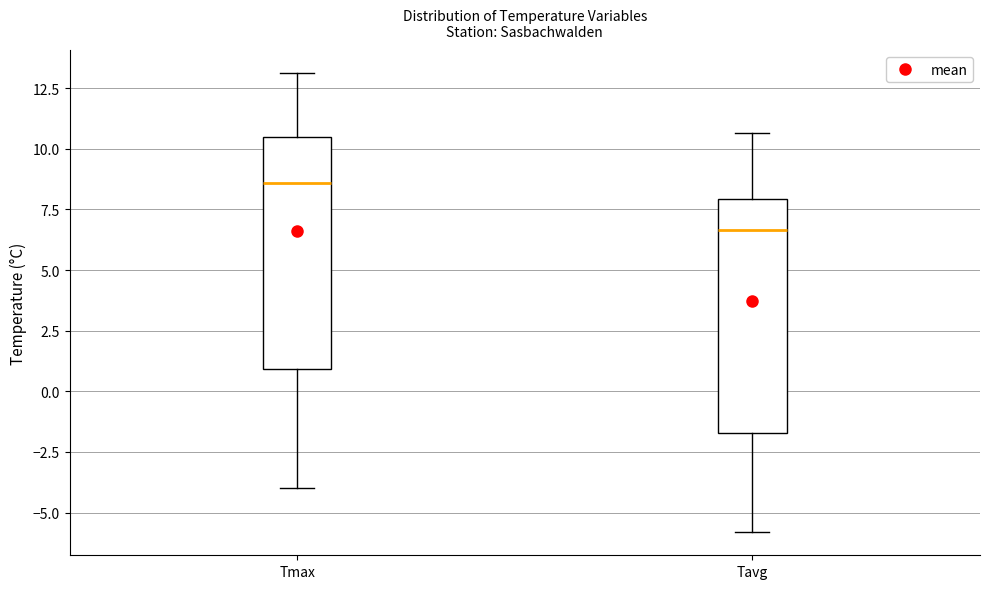

Where does the median line of the box for Tavg sit on the y-axis? The values are not printed on the chart, so give them approximately, as read against the axis.

6.5